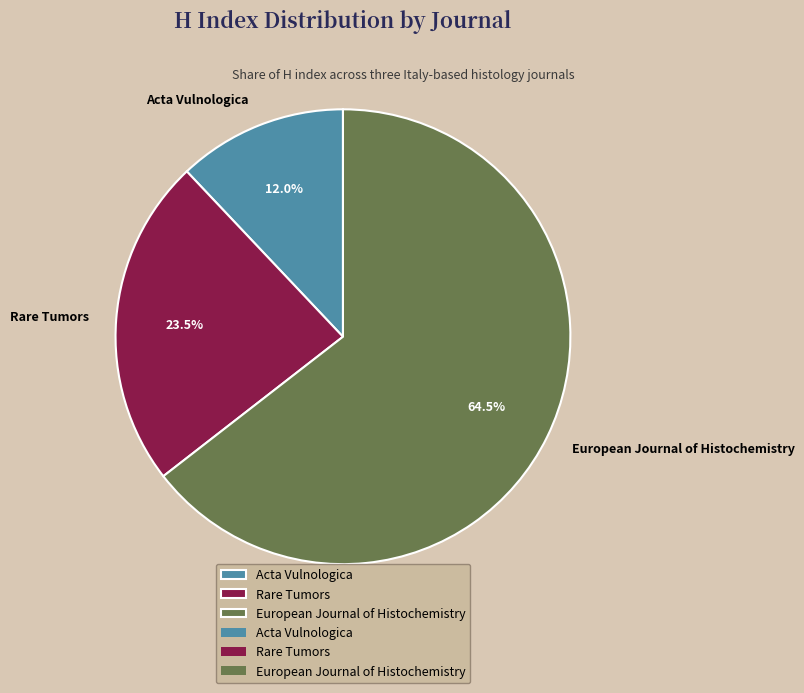

What is the majority slice?

European Journal of Histochemistry